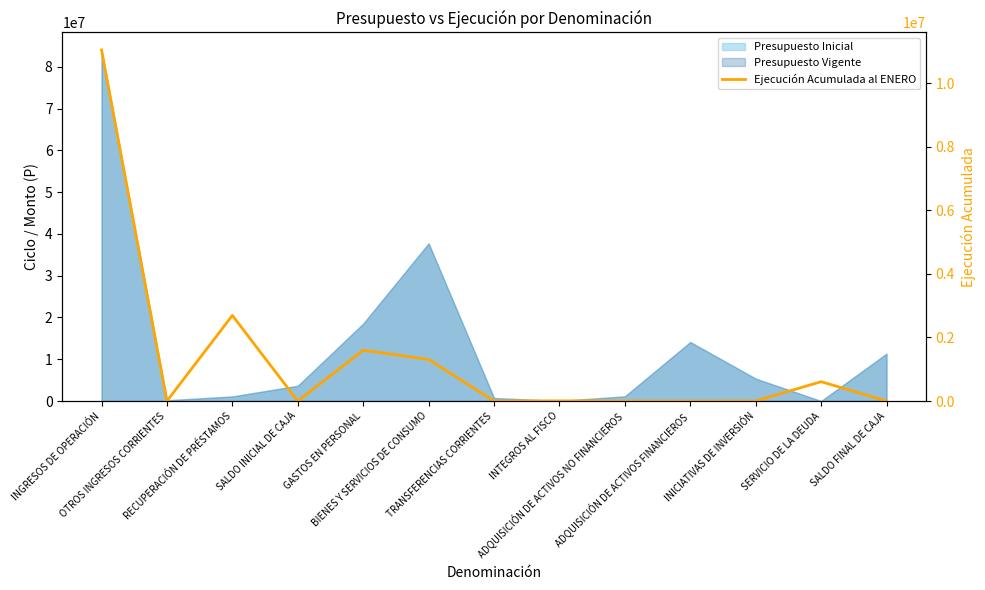

True or false: the data has more than 0 interior local peaks.

True